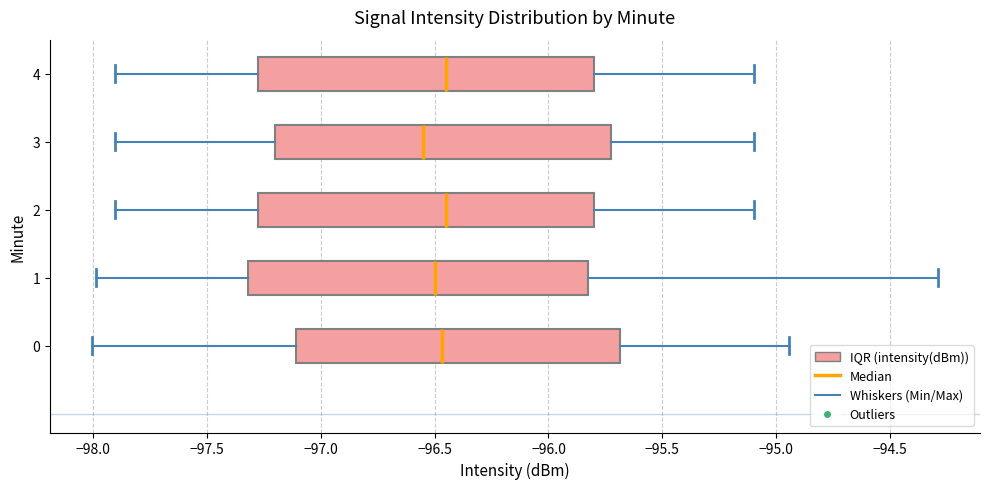

Reading bottom to top, transcribe this box plot: for each box, give where its median line is, the range the box spans, and where its two whiskers end, as read against the x-axis. The values are not printed on the chart, so give them approximately, as read against the axis.

0: median -96.45, box -97.10 to -95.70, whiskers -98.00 to -94.95
1: median -96.50, box -97.30 to -95.80, whiskers -98.00 to -94.30
2: median -96.45, box -97.25 to -95.80, whiskers -97.90 to -95.10
3: median -96.55, box -97.20 to -95.70, whiskers -97.90 to -95.10
4: median -96.45, box -97.25 to -95.80, whiskers -97.90 to -95.10